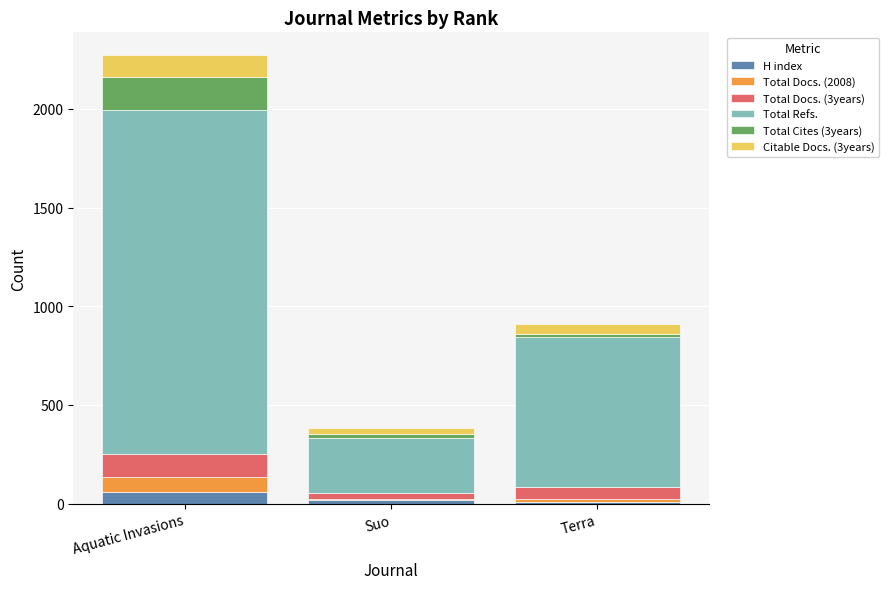

Reading left to right, what are the values for H index?

Aquatic Invasions=58	Suo=19	Terra=8